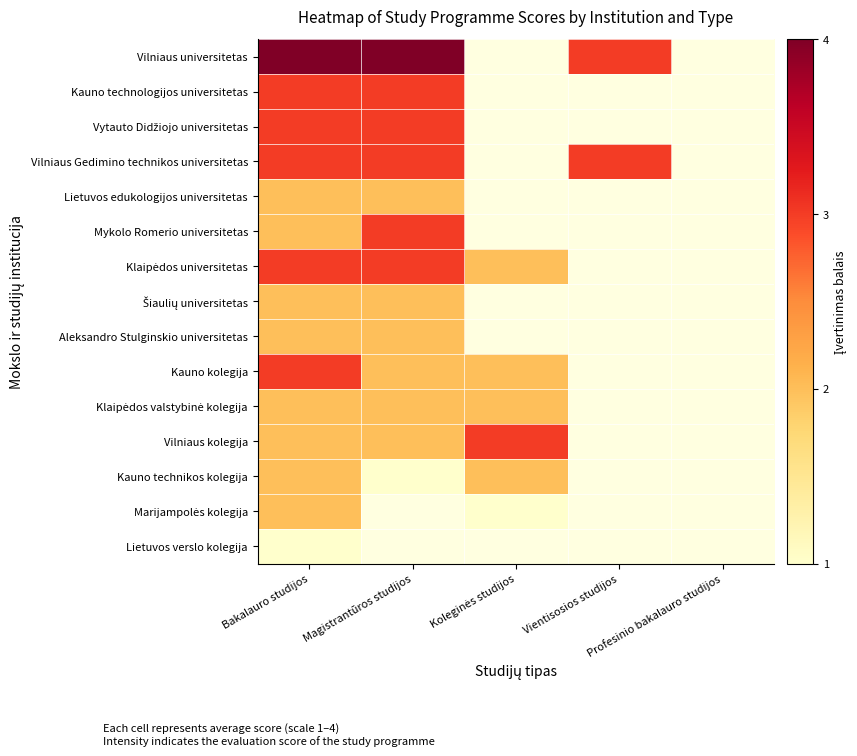

Rank the series by their maximum value, from highest to lowest.

Vilniaus universitetas, Kauno technologijos universitetas, Vytauto Didžiojo universitetas, Vilniaus Gedimino technikos universitetas, Mykolo Romerio universitetas, Klaipėdos universitetas, Kauno kolegija, Vilniaus kolegija, Lietuvos edukologijos universitetas, Šiaulių universitetas, Aleksandro Stulginskio universitetas, Klaipėdos valstybinė kolegija, Kauno technikos kolegija, Marijampolės kolegija, Lietuvos verslo kolegija